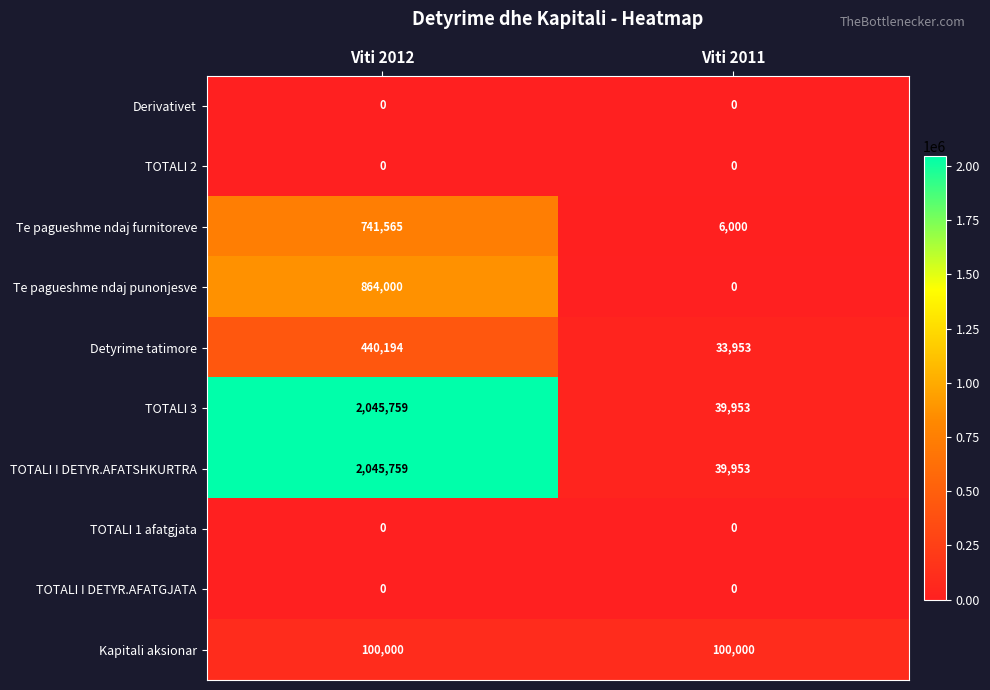

The TOTALI 2 series shows 0 at Viti 2011. True or false?

True